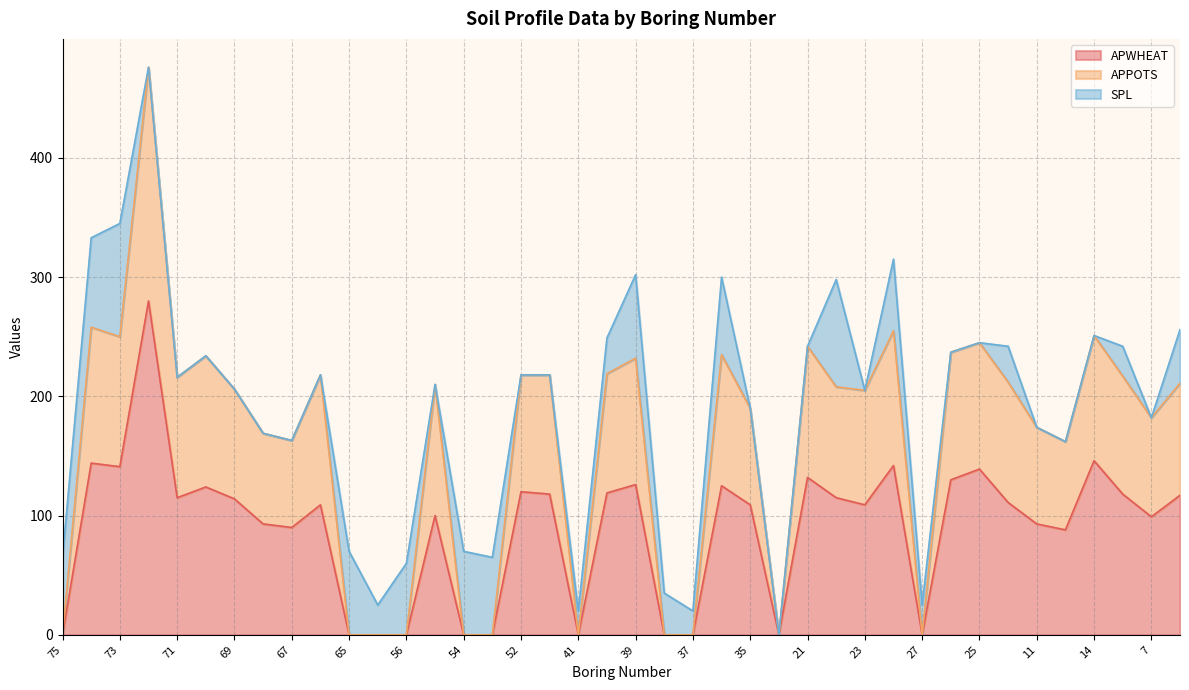

How many lines are shown in the chart?

3